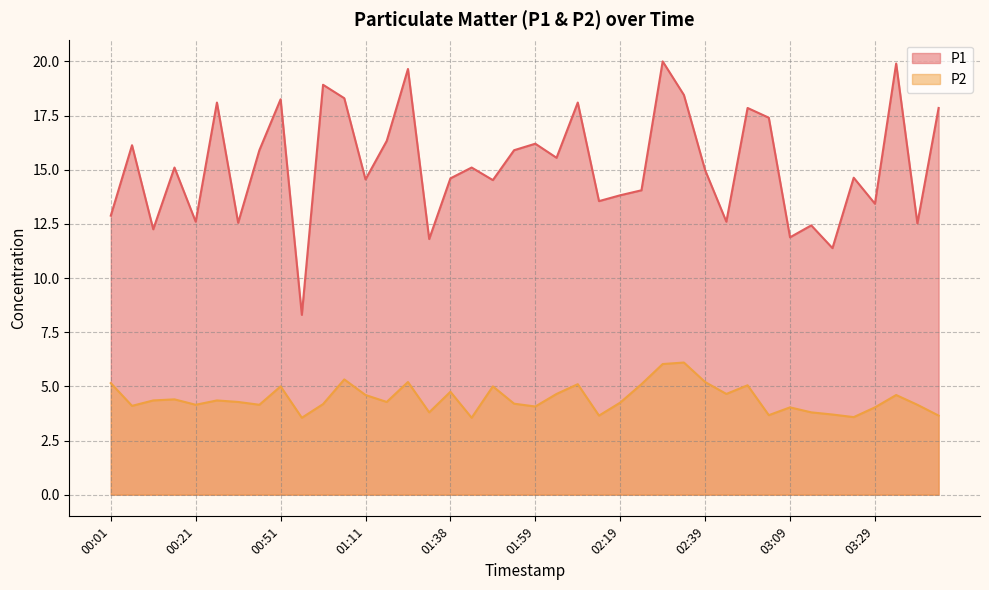

What is the difference between the maximum and minimum values in the P1 series?

11.7